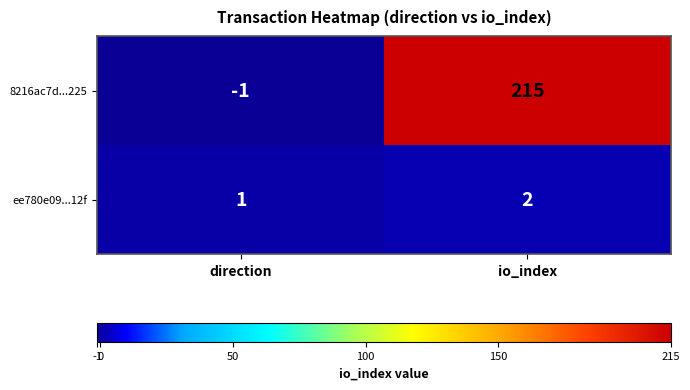

What is the sum of the ee780e09...12f values at io_index and direction?

3